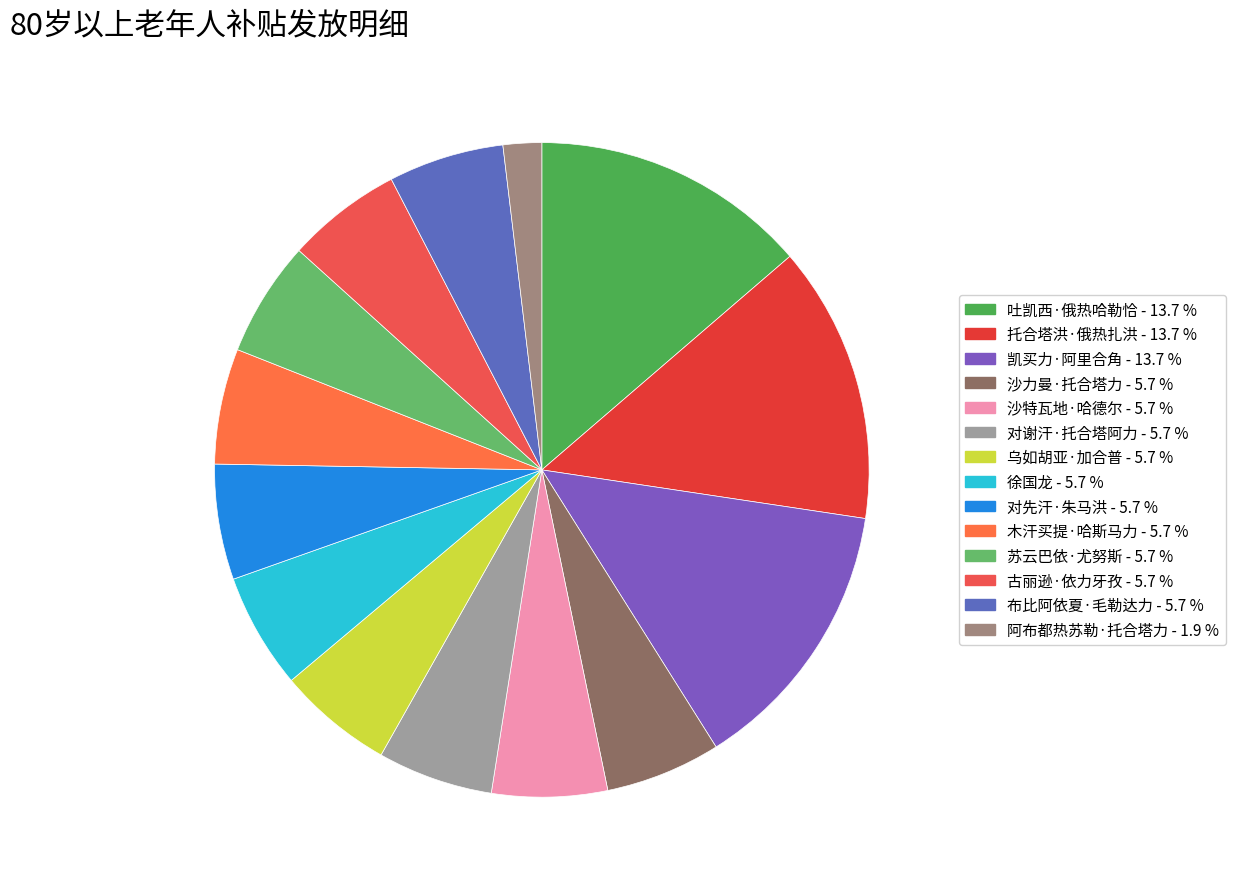

Which slice is the smallest?

阿布都热苏勒·托合塔力